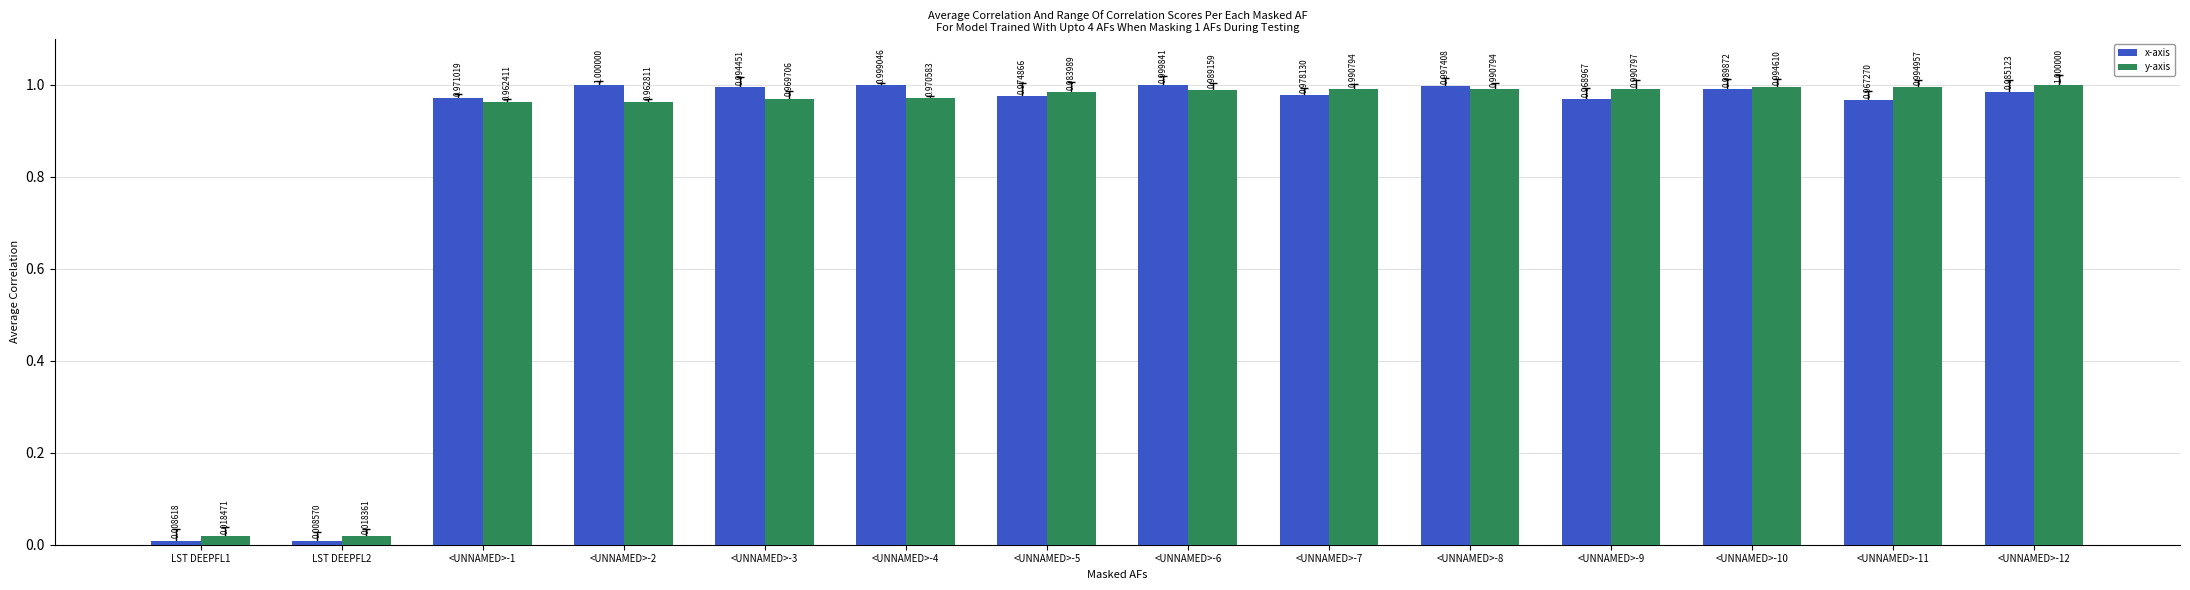

Rank the series by their maximum value, from highest to lowest.

x-axis, y-axis